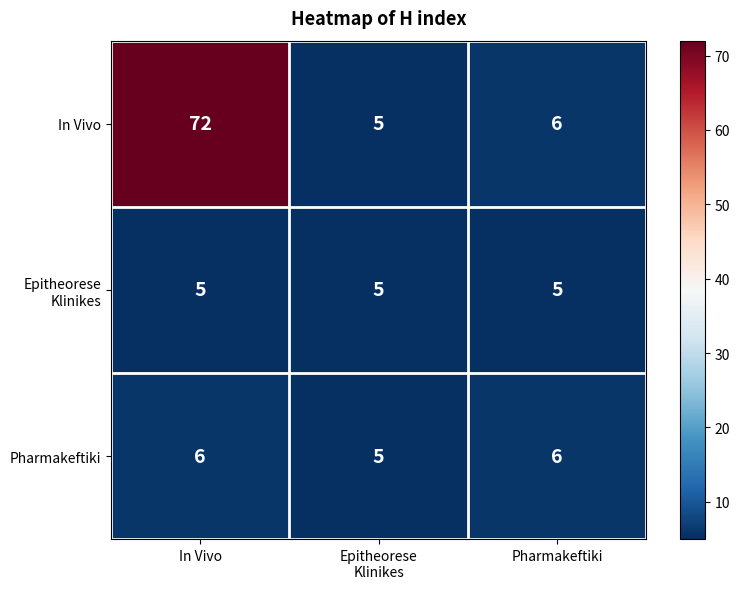

How many distinct data groups are displayed?

3